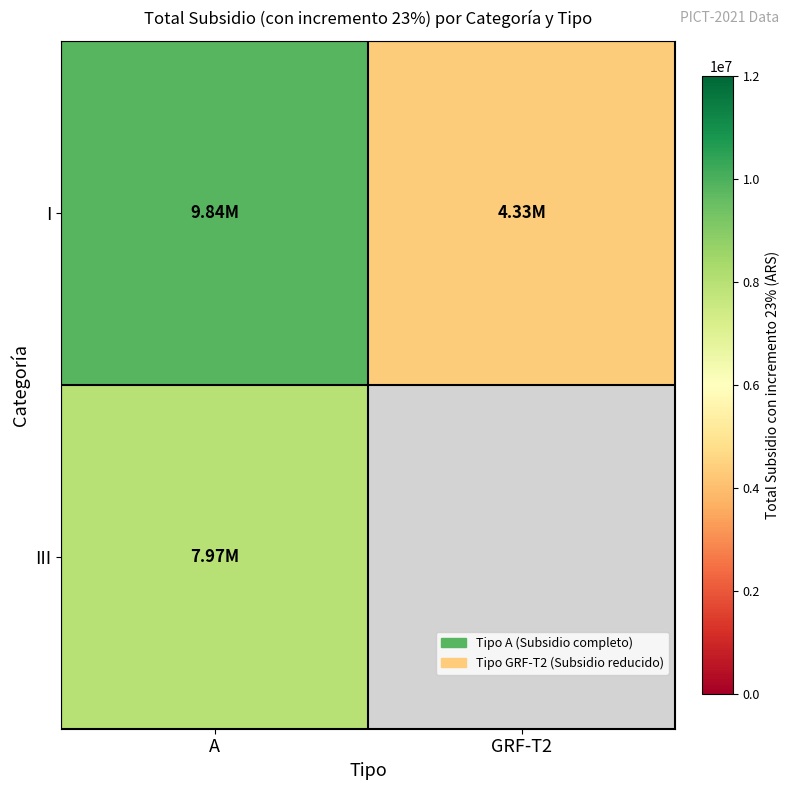

What is the total value across all series at A?

17810400.0